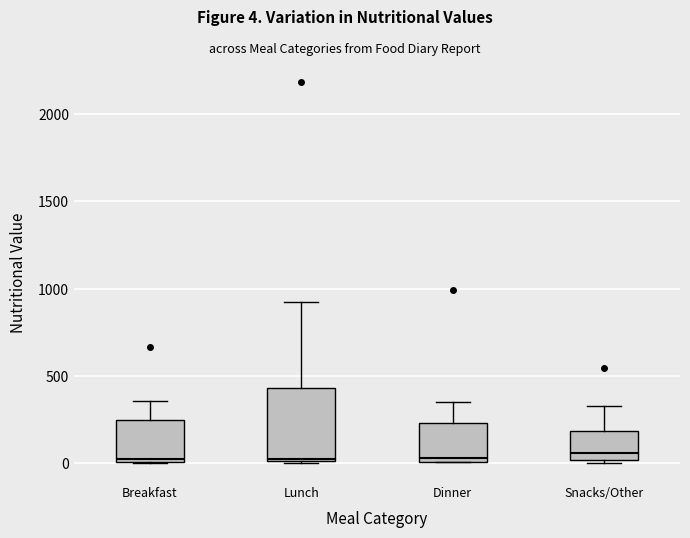

Reading left to right, read every box against the y-axis: the position of its median line, the range the box covers, and the ends of its whiskers. The values are not printed on the chart, so give them approximately, as read against the axis.

Breakfast: median 0 (just above the box's lower edge), box 0 to 250, whiskers 0 to 350
Lunch: median 0, box 0 to 450, whiskers 0 to 900
Dinner: median 50, box 0 to 250, whiskers 0 to 350
Snacks/Other: median 50, box 0 to 200, whiskers 0 (just below the box's lower edge) to 350